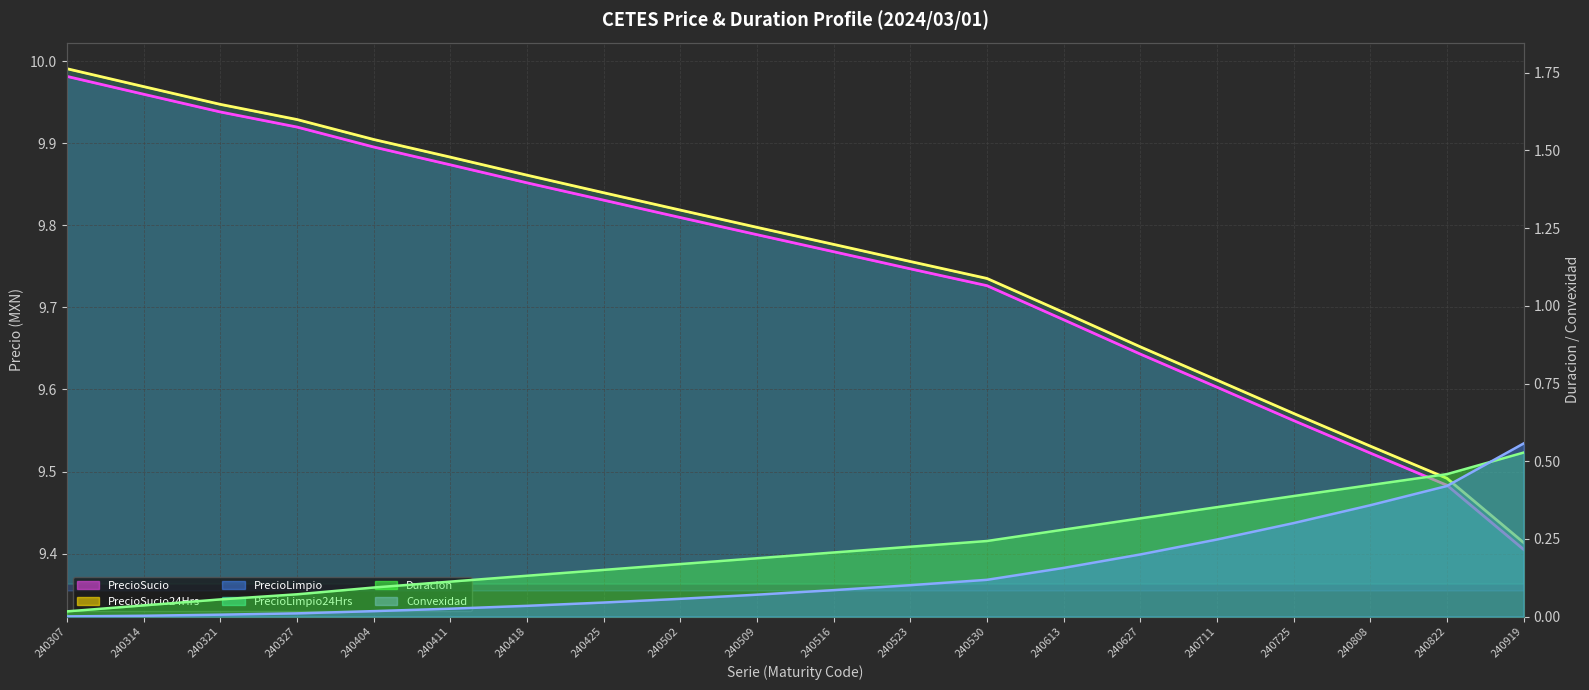

Does the chart have visible grid lines?

Yes